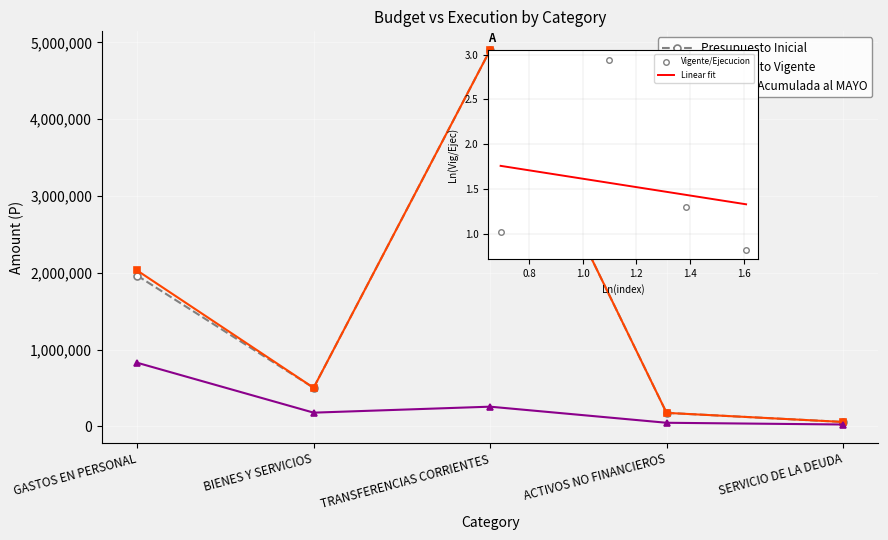

The Ejecucion Acumulada al MAYO series shows 219534 at GASTOS EN PERSONAL. True or false?

False